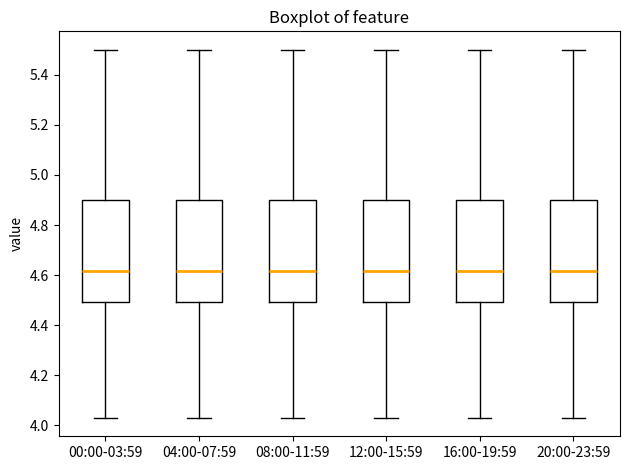

Reading left to right, transcribe this box plot: for each box, give where its median line is, the range the box spans, and where its two whiskers end, as read against the y-axis. The values are not printed on the chart, so give them approximately, as read against the axis.

00:00-03:59: median 4.62, box 4.50 to 4.90, whiskers 4.04 to 5.50
04:00-07:59: median 4.62, box 4.50 to 4.90, whiskers 4.04 to 5.50
08:00-11:59: median 4.62, box 4.50 to 4.90, whiskers 4.04 to 5.50
12:00-15:59: median 4.62, box 4.50 to 4.90, whiskers 4.04 to 5.50
16:00-19:59: median 4.62, box 4.50 to 4.90, whiskers 4.04 to 5.50
20:00-23:59: median 4.62, box 4.50 to 4.90, whiskers 4.04 to 5.50